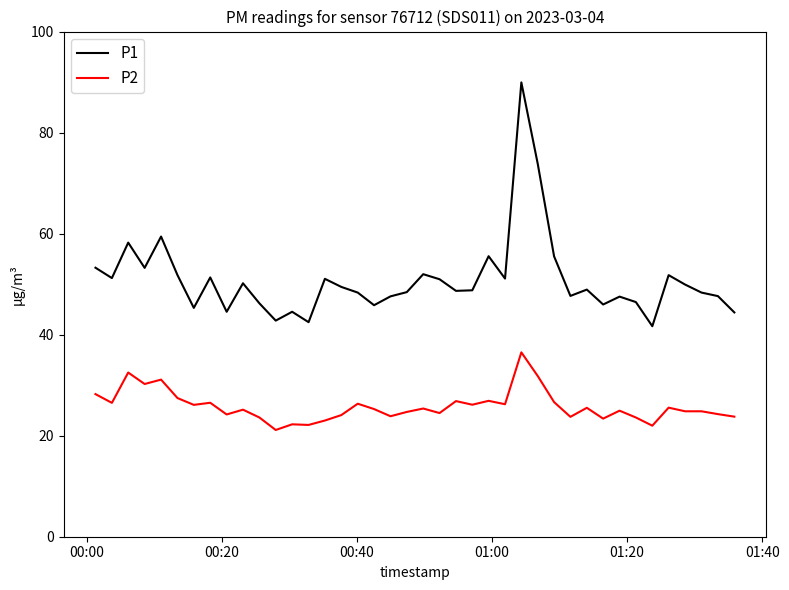

Rank the series by their average value, from highest to lowest.

P1, P2